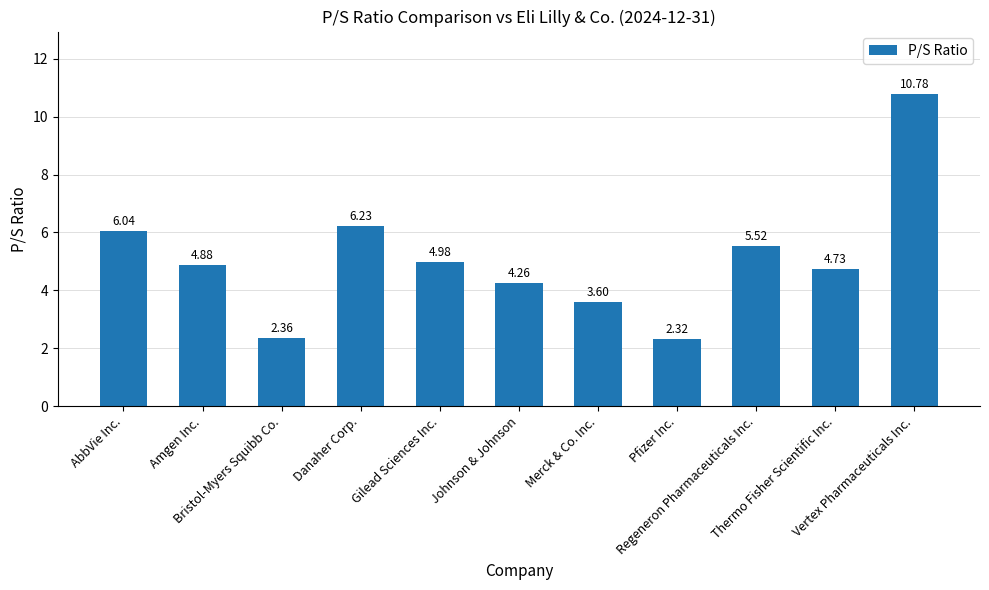

Where does the data first go above 4?

AbbVie Inc.